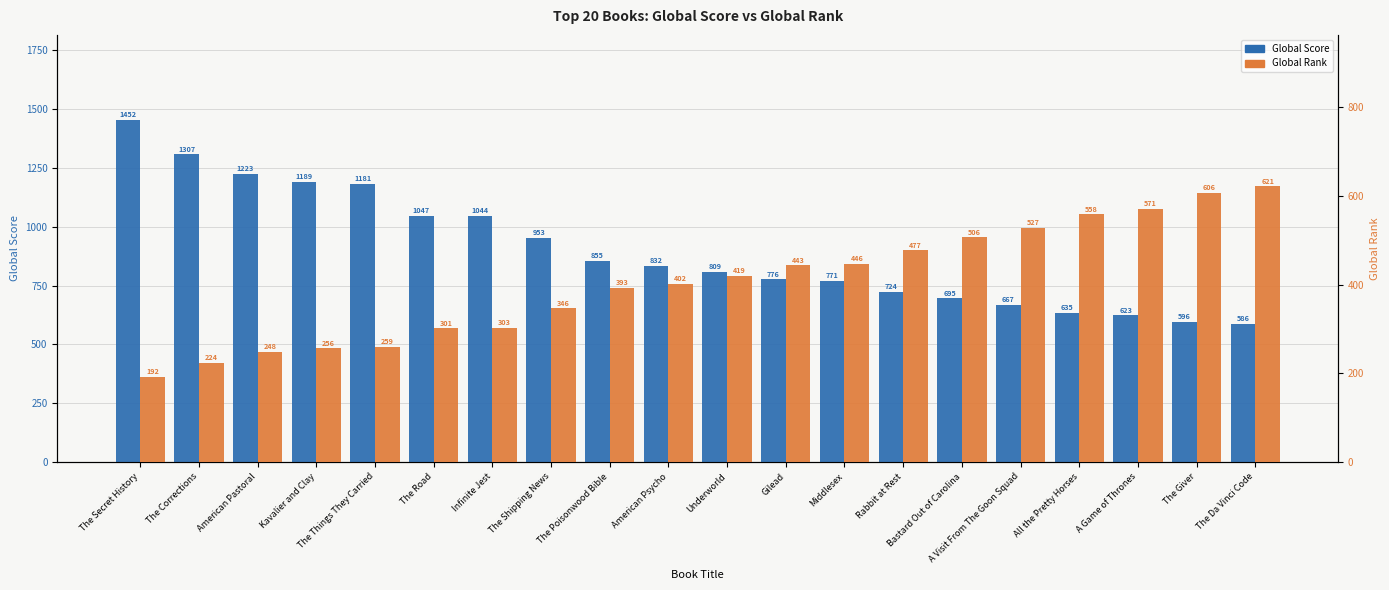

How many distinct data groups are displayed?

2